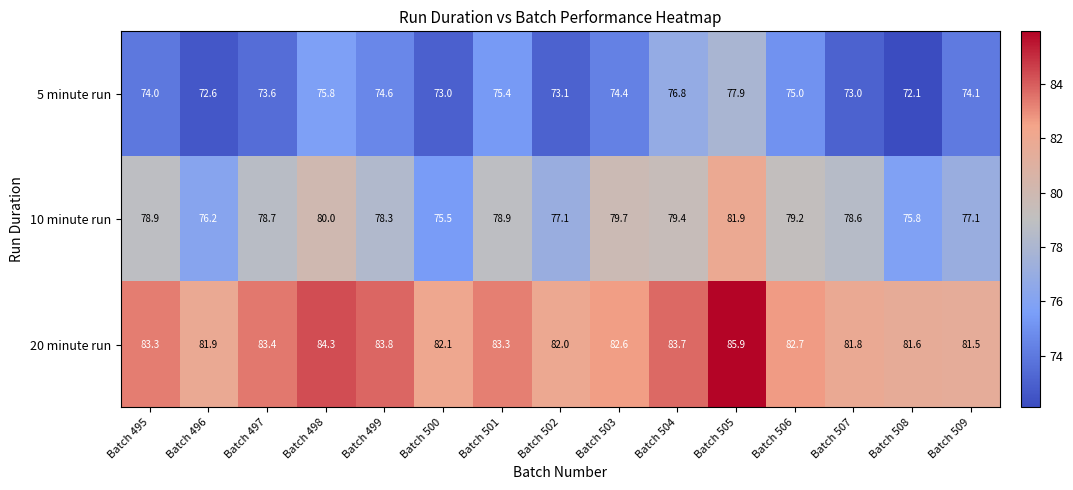

What is the approximate value of 20 minute run at Batch 500?

82.1